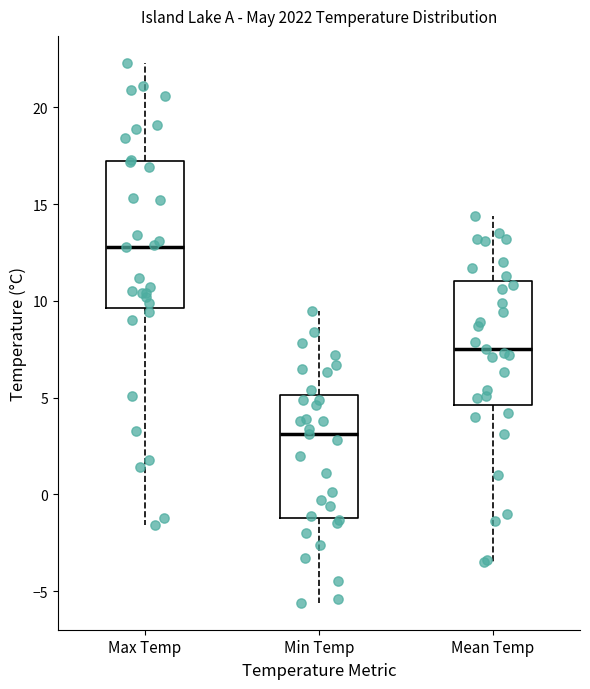

Which box is the tallest, from its lower edge to its upper edge?

Max Temp